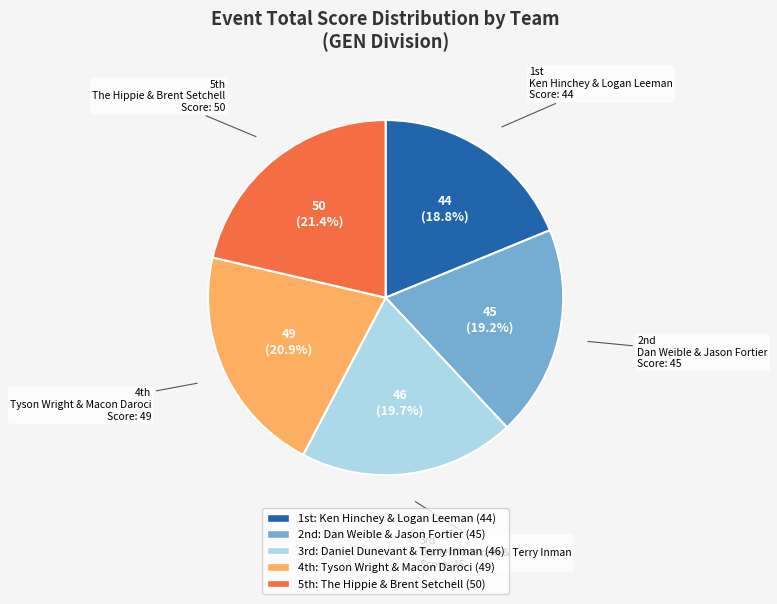

How many slices are in this pie chart?

5